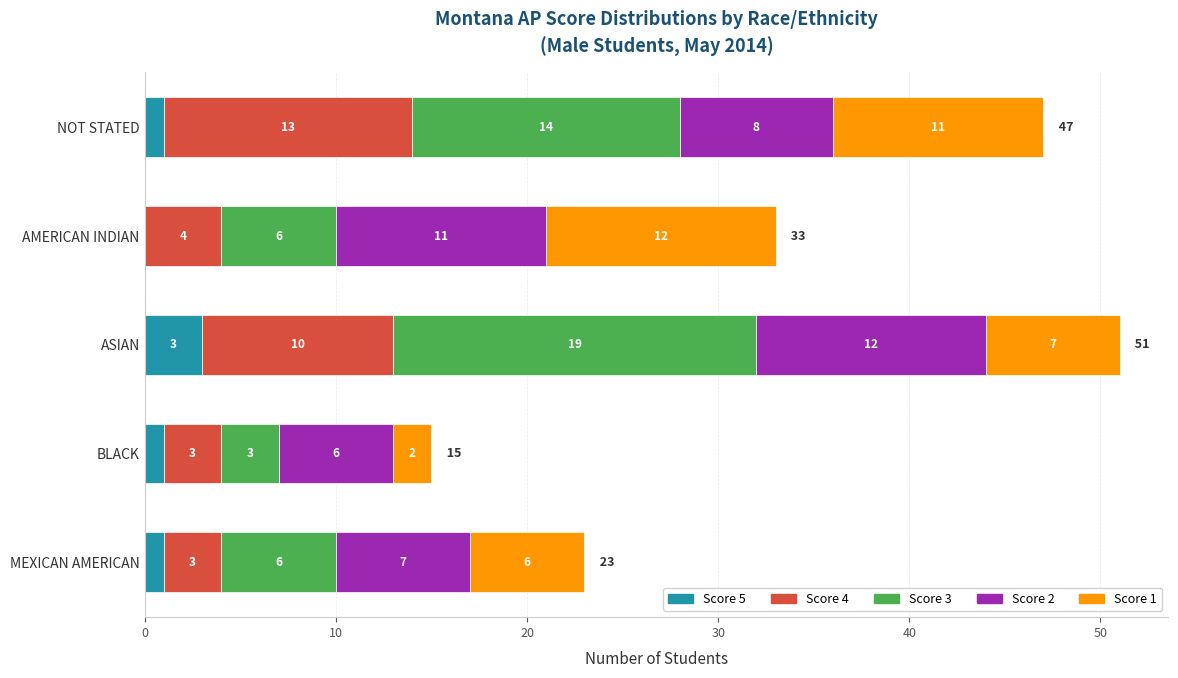

At which category is the sum across all series the highest?

ASIAN